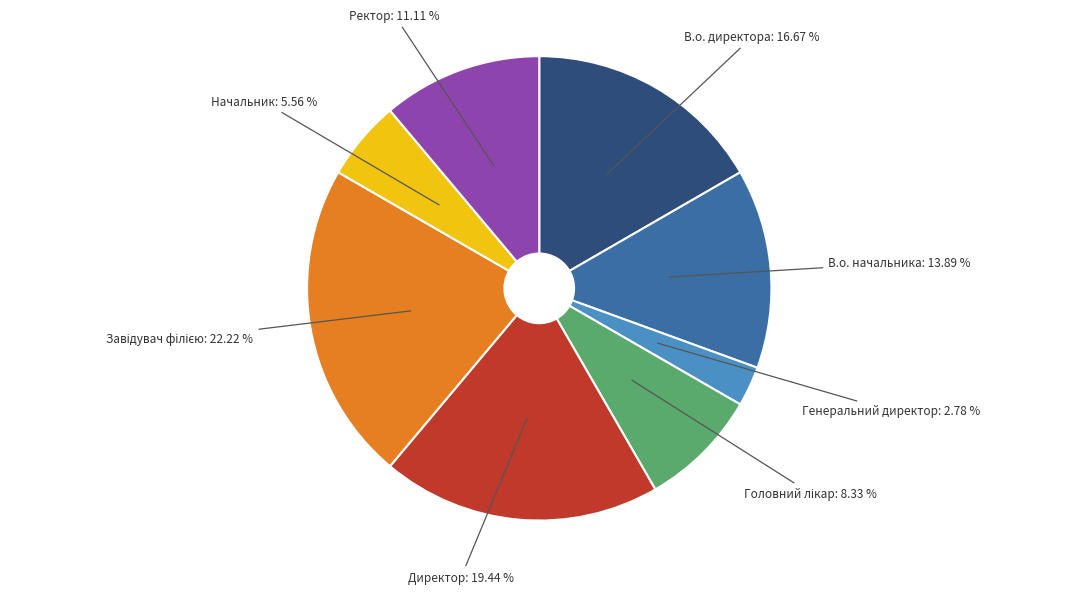

Is there any slice that represents more than half of the pie?

No